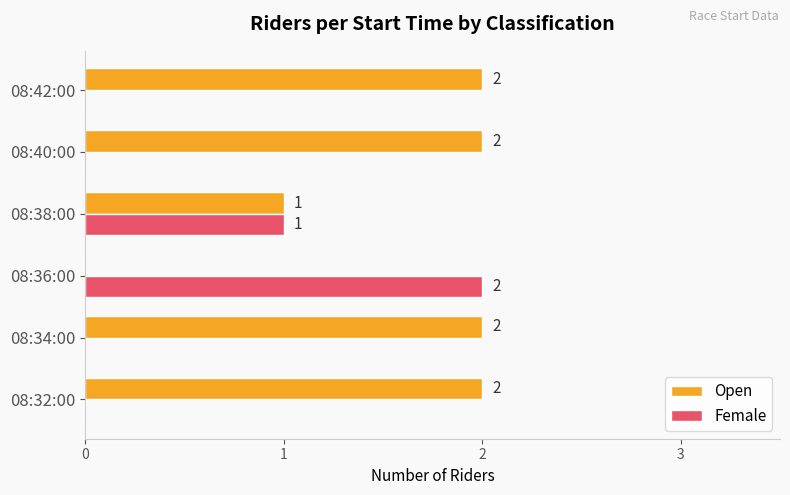

Is the value of Open at 08:40:00 greater than the value of Female at 08:34:00?

Yes